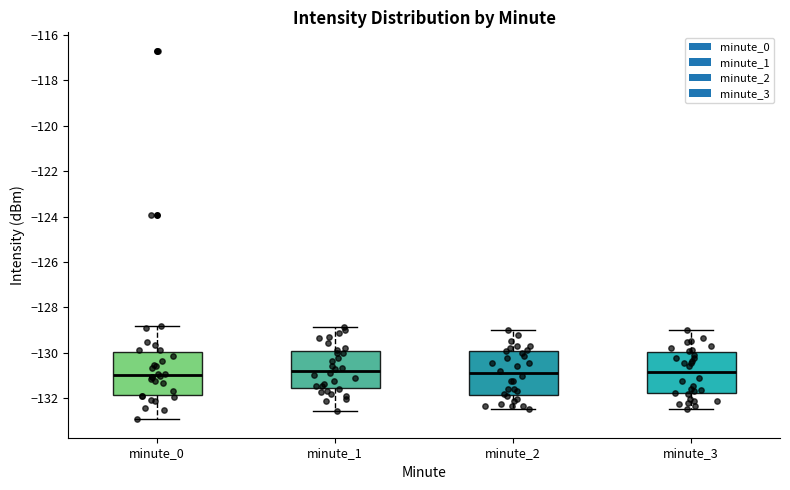

Where does the upper whisker of the box for minute_2 end on the y-axis? The values are not printed on the chart, so give them approximately, as read against the axis.

-129.0